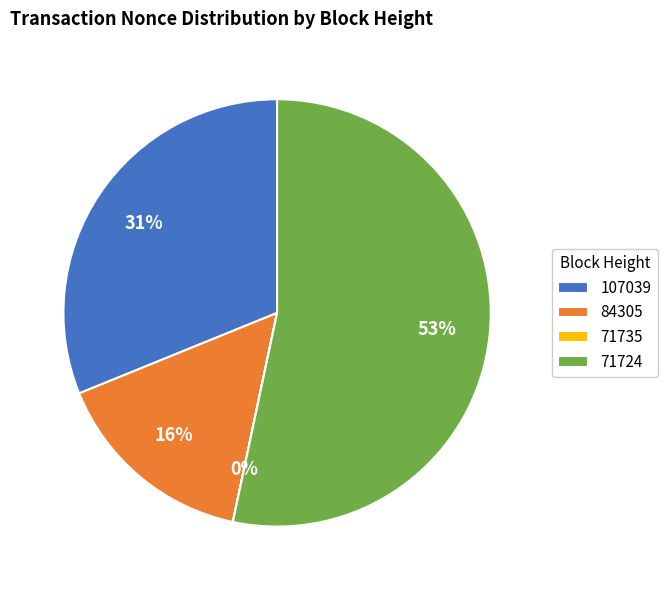

Approximately how many times larger is the value at 84305 compared to 71724?

0.3